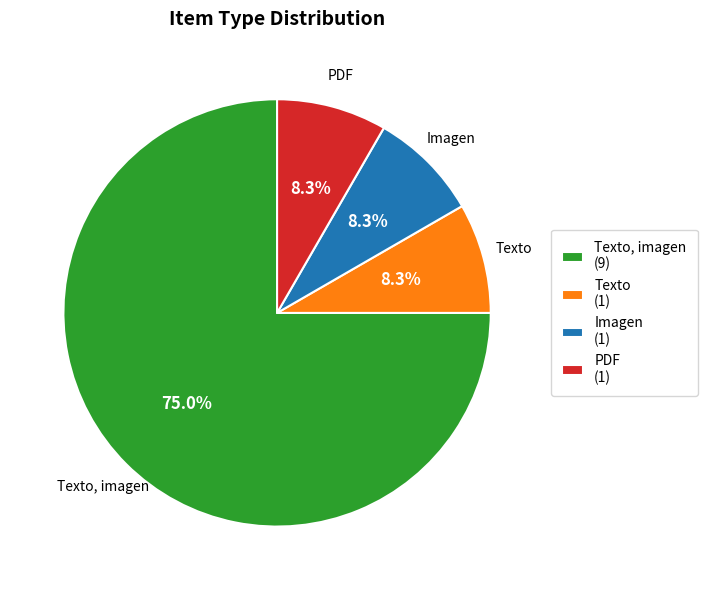

What is the largest slice in the pie chart?

Texto, imagen (9)